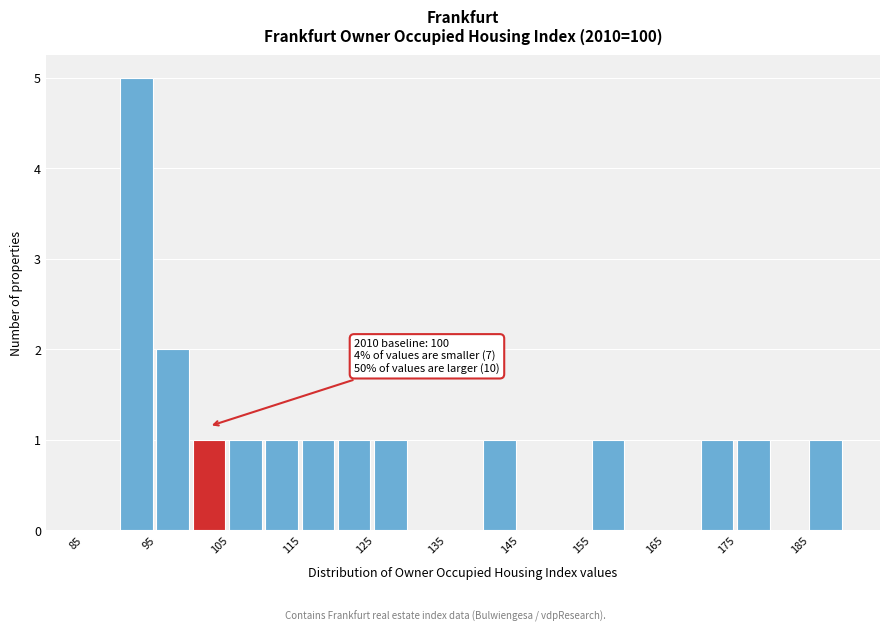

Over which range of the x-axis is the bar tallest?

90 to 95